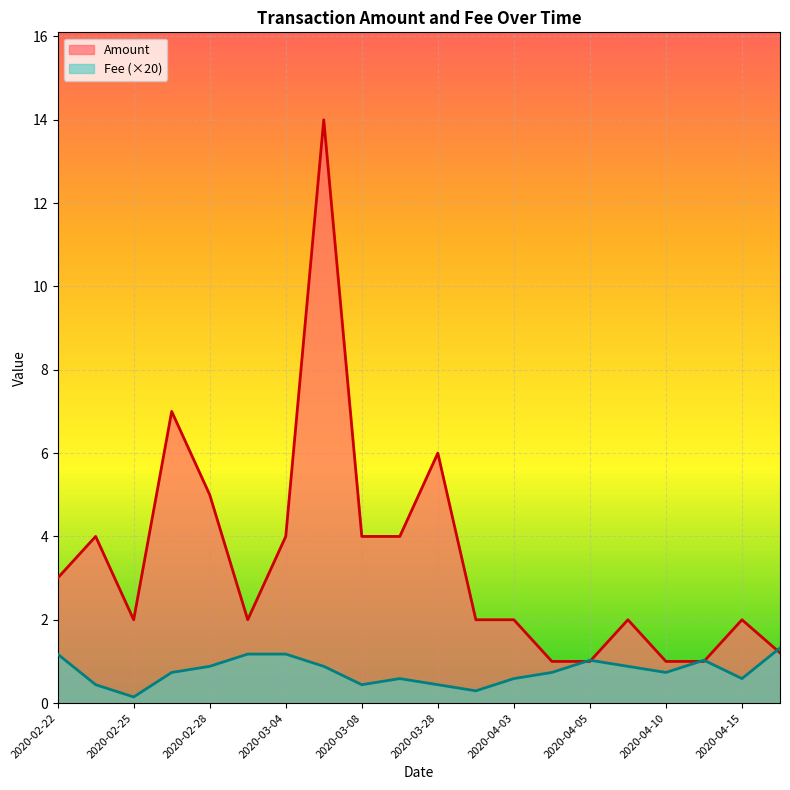

True or false: Fee and Amount cross at least once.

False